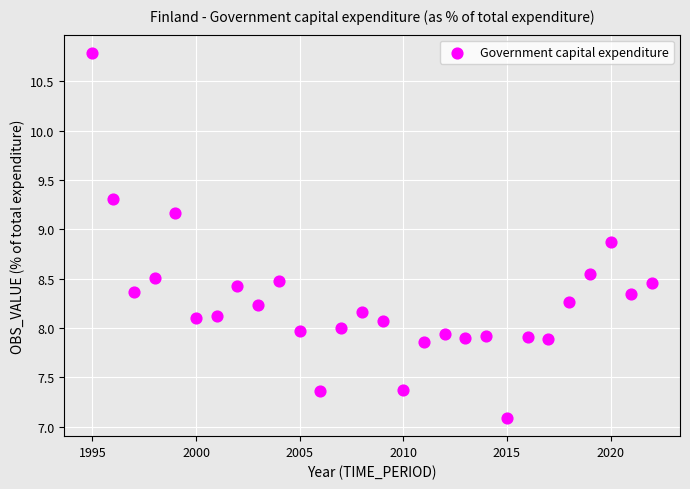

What is the range of Y values (max minus min)?

3.7